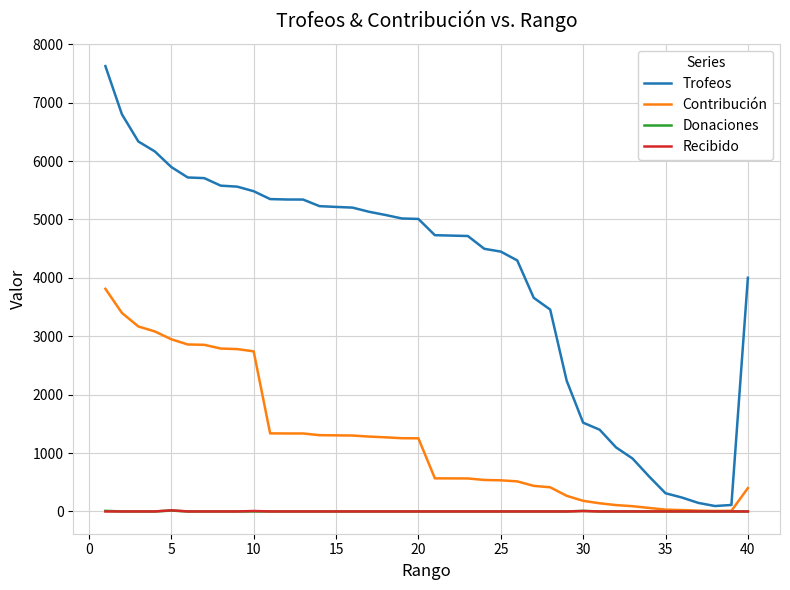

What is the greatest value displayed?

7624